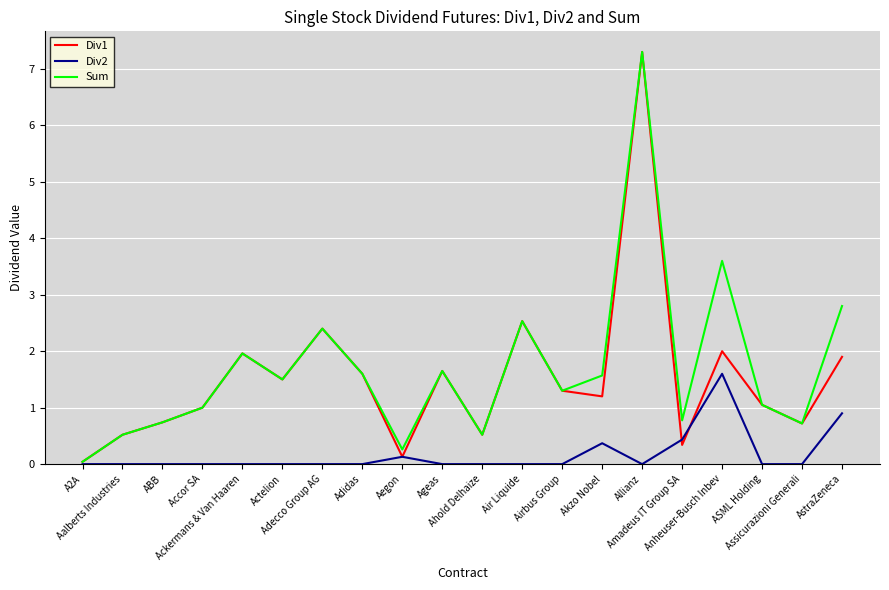

The value of Div2 at Assicurazioni Generali is 0.0. True or false?

True